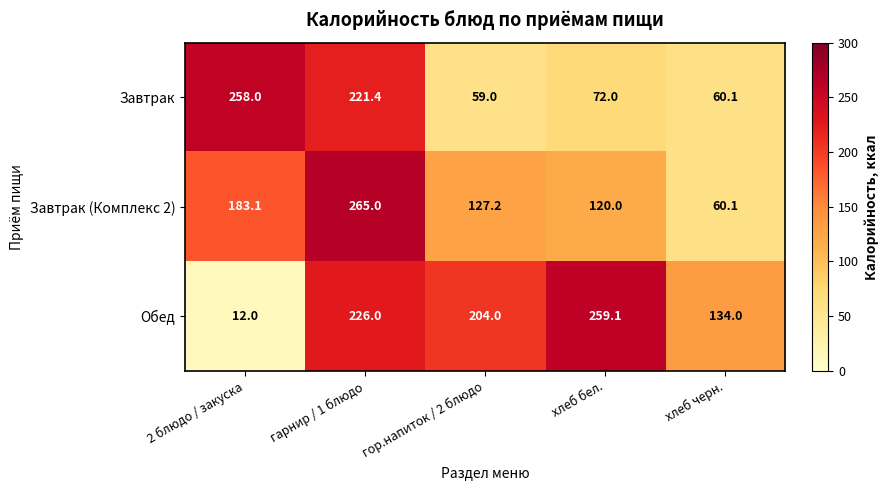

How many categories are shown in the chart?

5